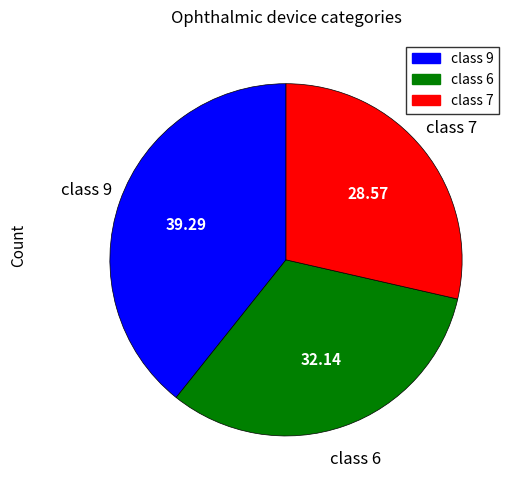

How many slices are in this pie chart?

3